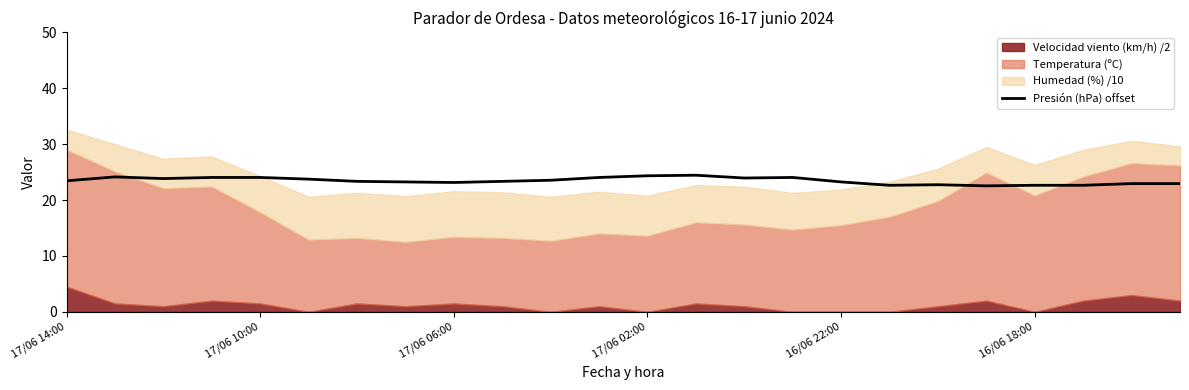

Is it true that Presión (hPa) offset equals 22.7 at 16/06 18:00?

True